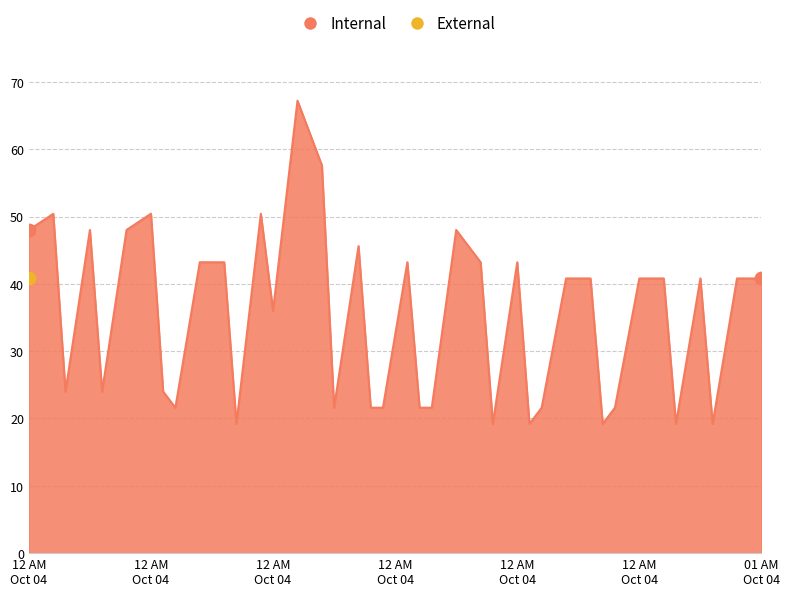

What is the smallest value displayed?

19.2